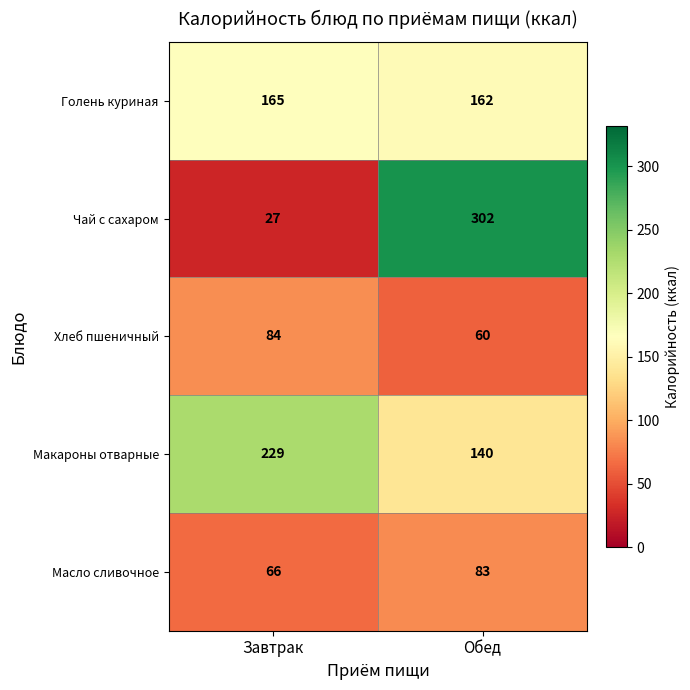

What is the sum of the Голень куриная values at Обед and Завтрак?

327